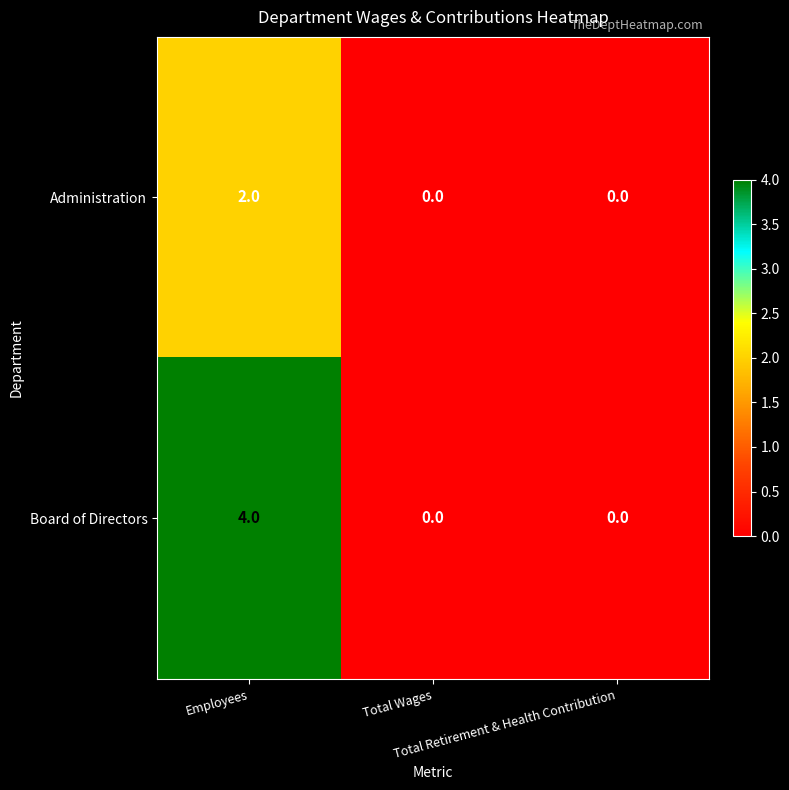

Which series has the widest spread of values?

Board of Directors